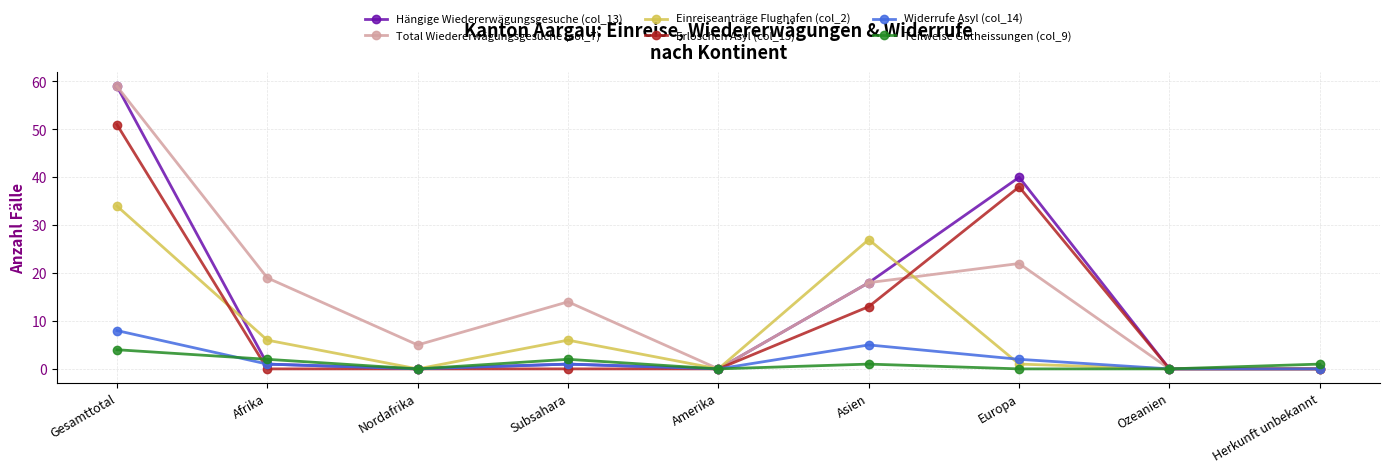

What is the difference between the highest and lowest values at Gesamttotal?

55